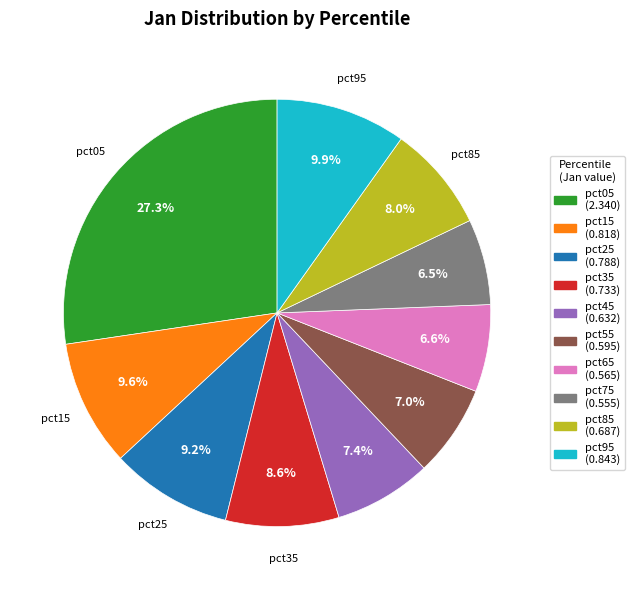

Is there any slice that represents more than half of the pie?

No